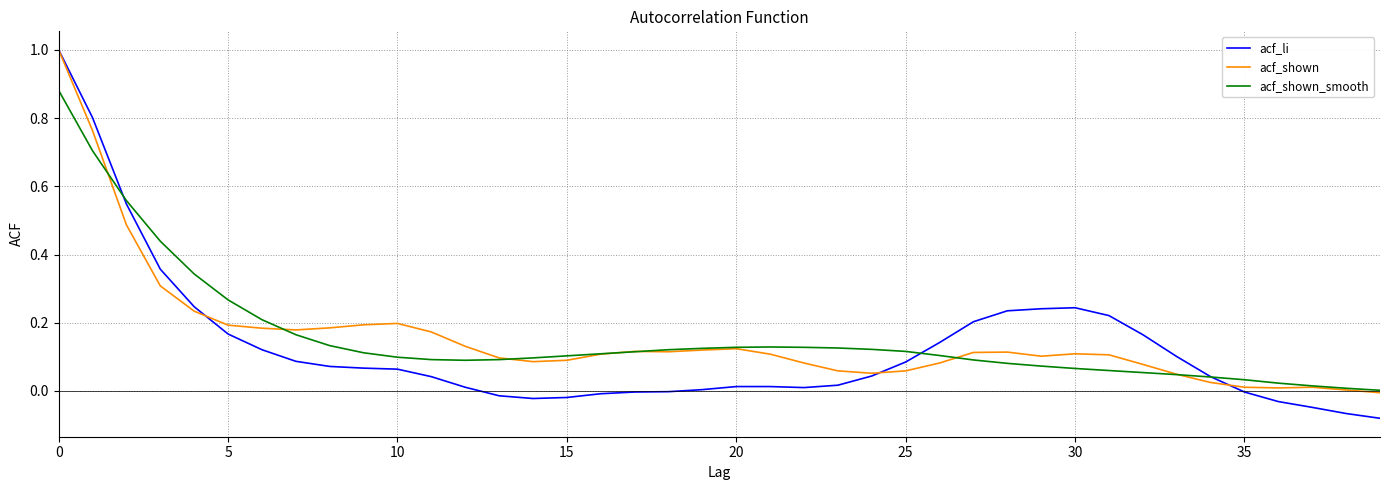

What is the sum of all acf_shown values?

6.3